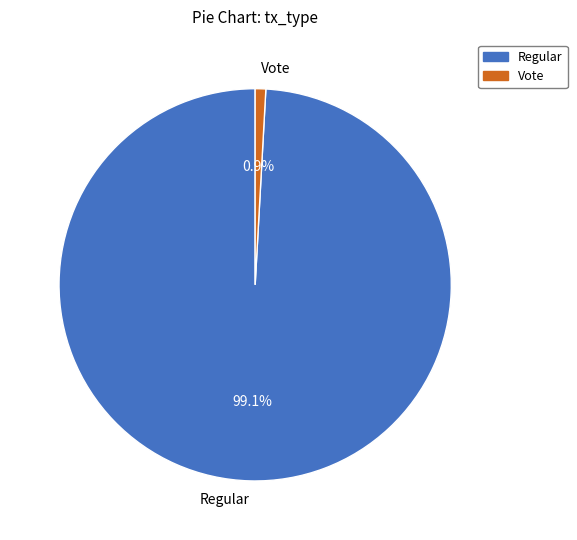

Rank the categories by value from lowest to highest.

Vote, Regular